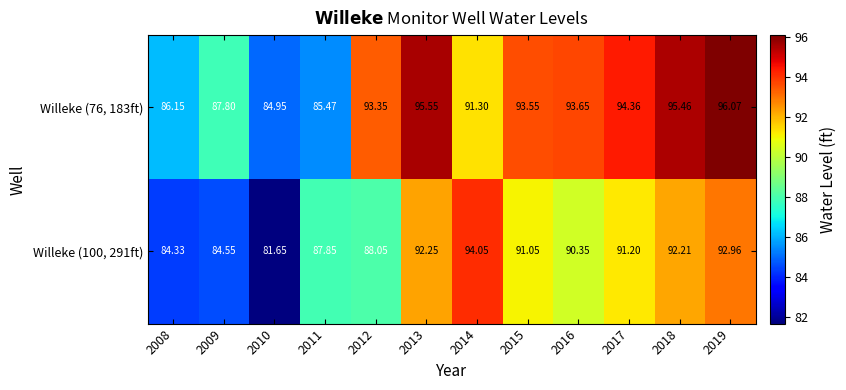

Is the value of Willeke (76, 183ft) at 2019 greater than the value of Willeke (100, 291ft) at 2014?

Yes